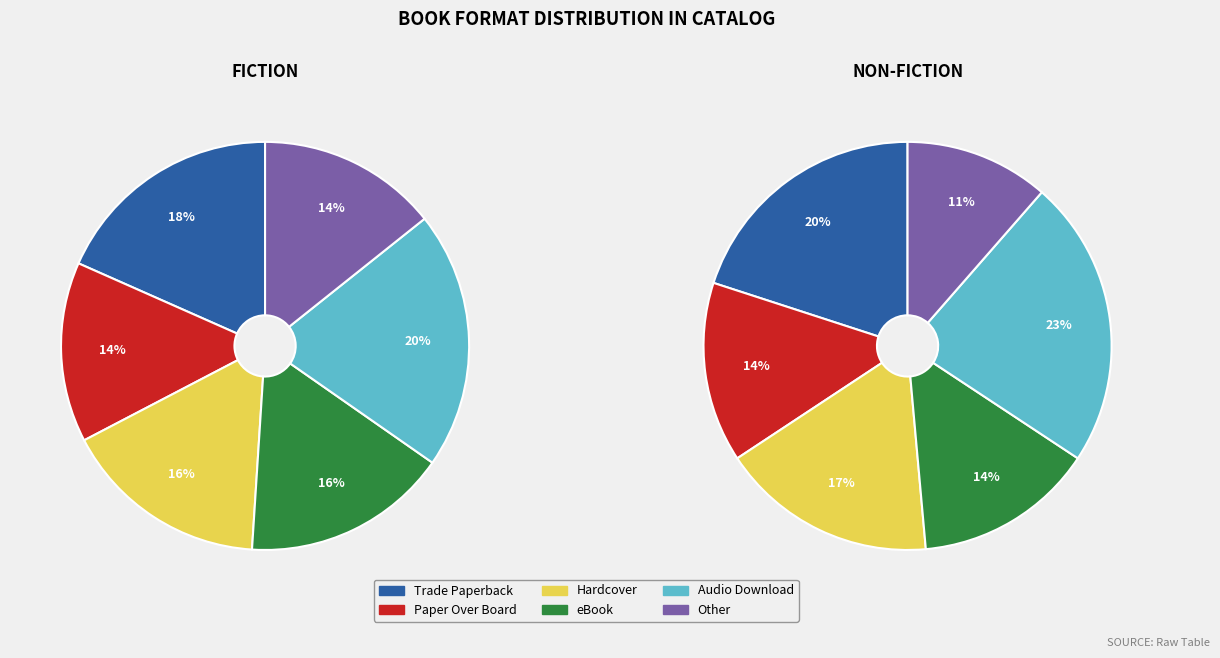

Rank the categories by value from highest to lowest.

Audio Download, Trade Paperback, Hardcover, eBook, Paper Over Board, Other